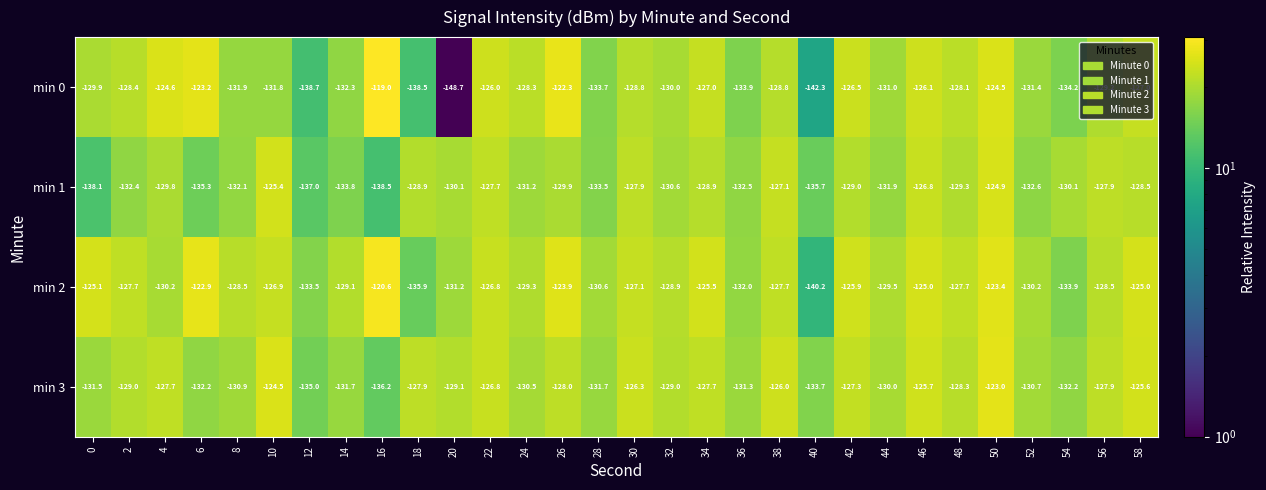

Which series has the largest total across all categories?

min 2